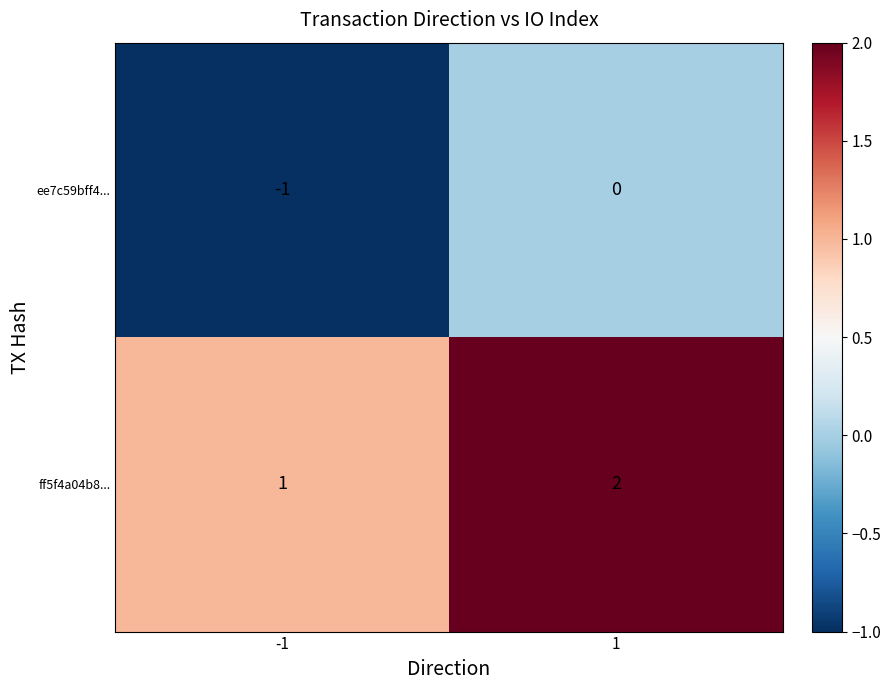

Rank the categories by ff5f4a04b8... value from lowest to highest.

-1, 1